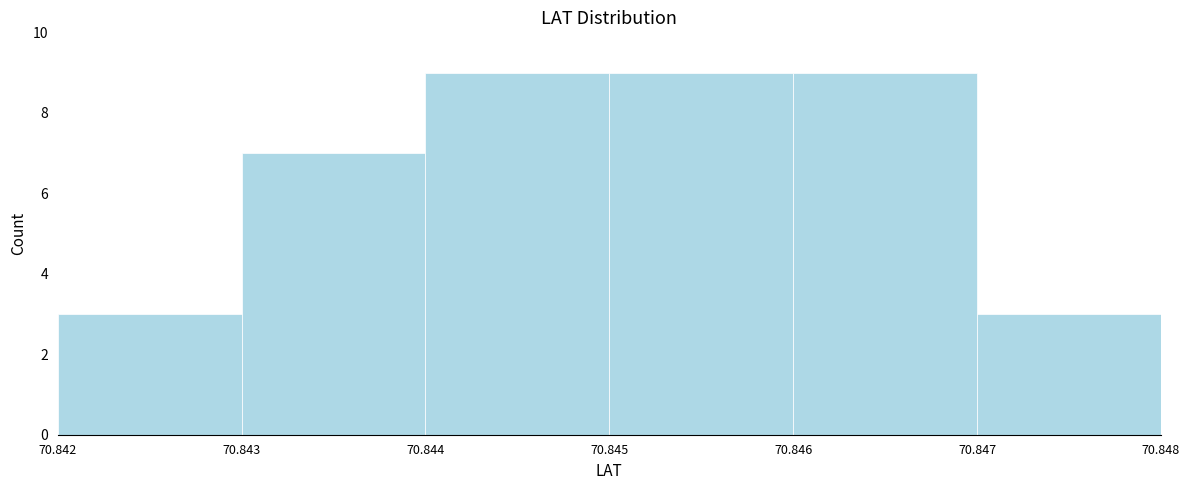

How tall is the bar that spans 70.846 to 70.847 on the x-axis? The values are not printed on the chart, so give them approximately, as read against the axis.

9